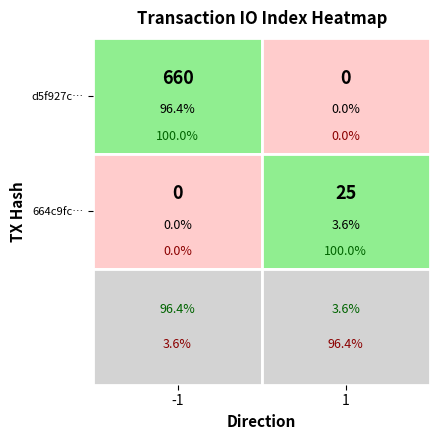

Which series has the widest spread of values?

d5f927c009eb34fea7080806546d00ec743ff86